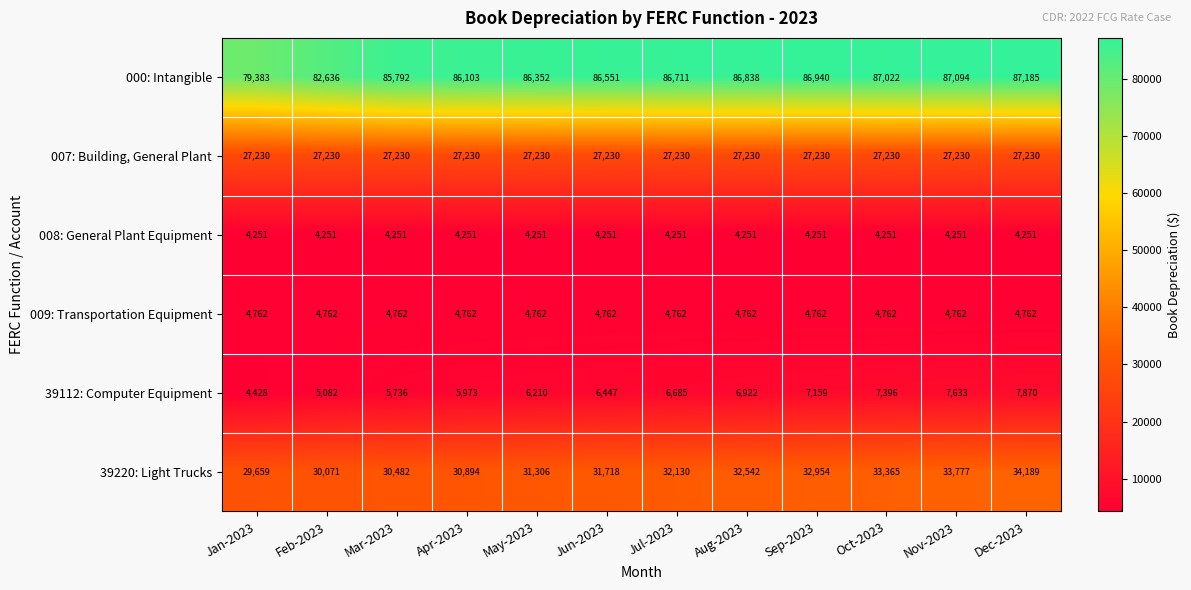

What is the sum of the 39112: Computer Equipment values at Jun-2023 and Aug-2023?

13369